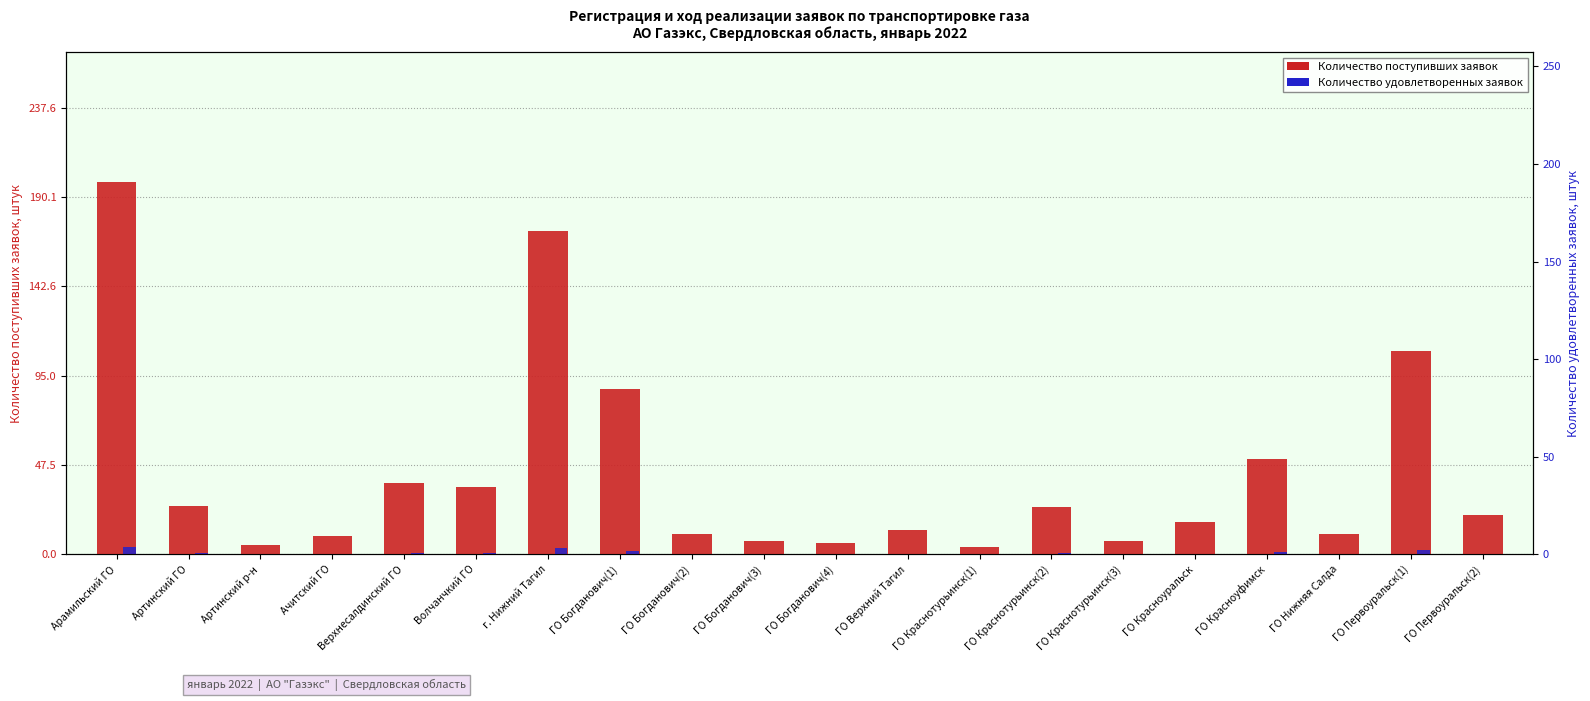

What is the maximum value for Количество поступивших заявок?

198.0